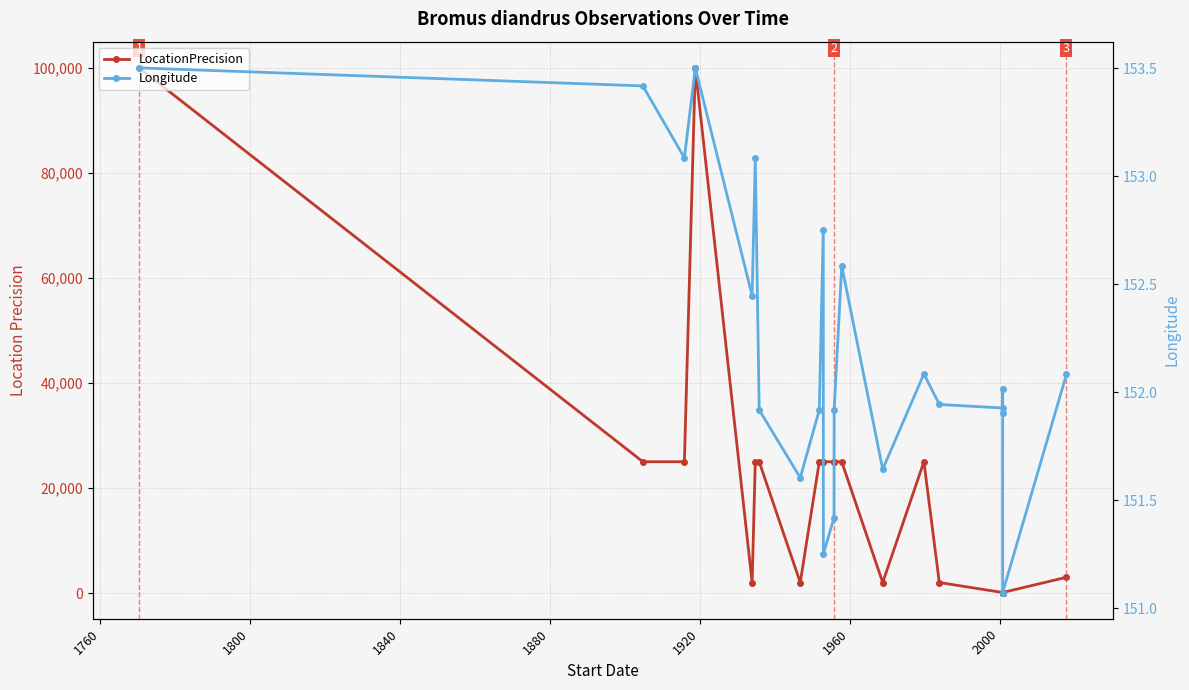

Which series has the largest total across all categories?

LocationPrecision